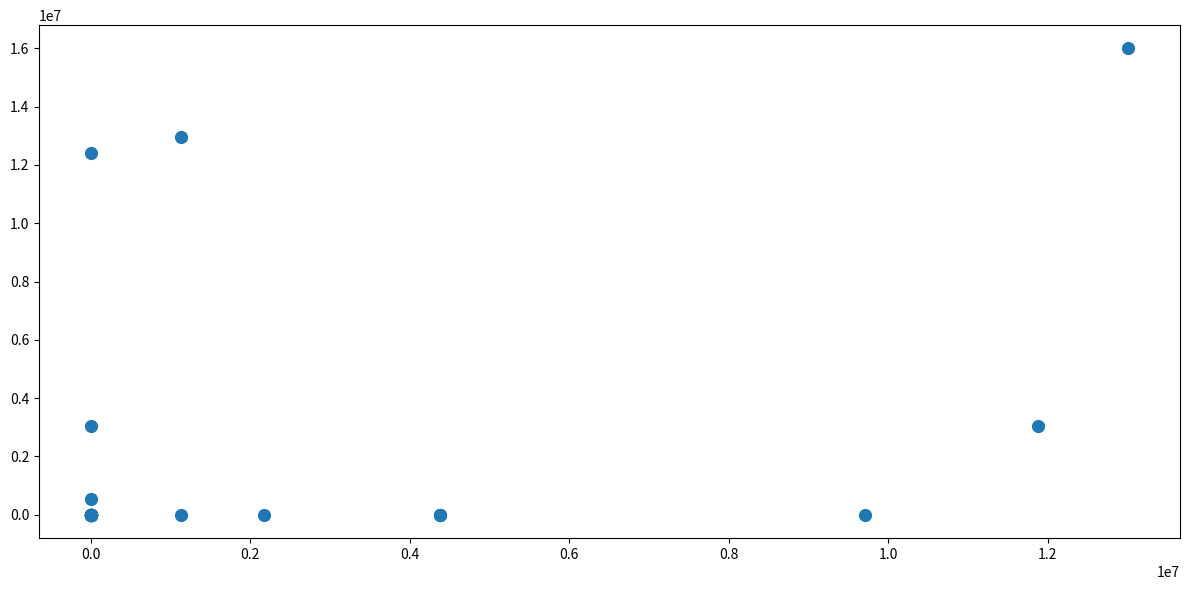

What Y value in the scatter plot is closest to 7996364?

12405405.4